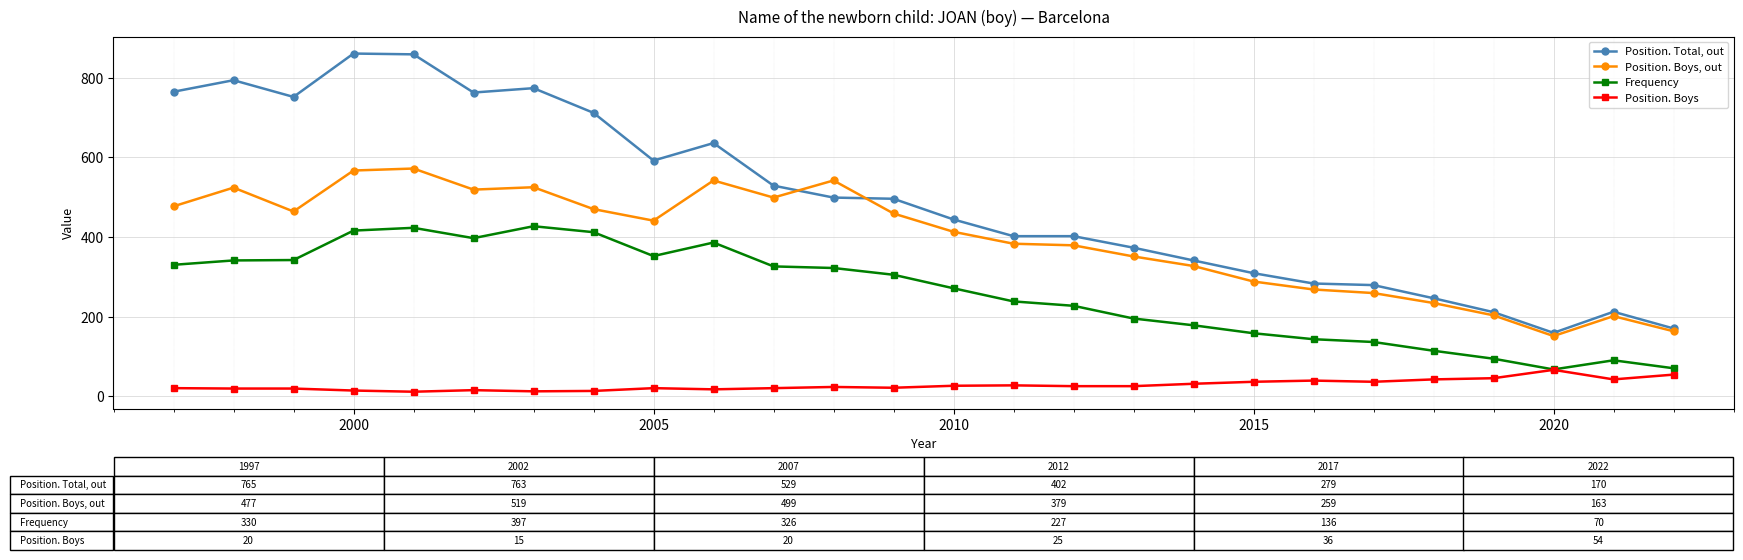

List the series in order of their overall mean, highest first.

Position. Total, out, Position. Boys, out, Frequency, Position. Boys